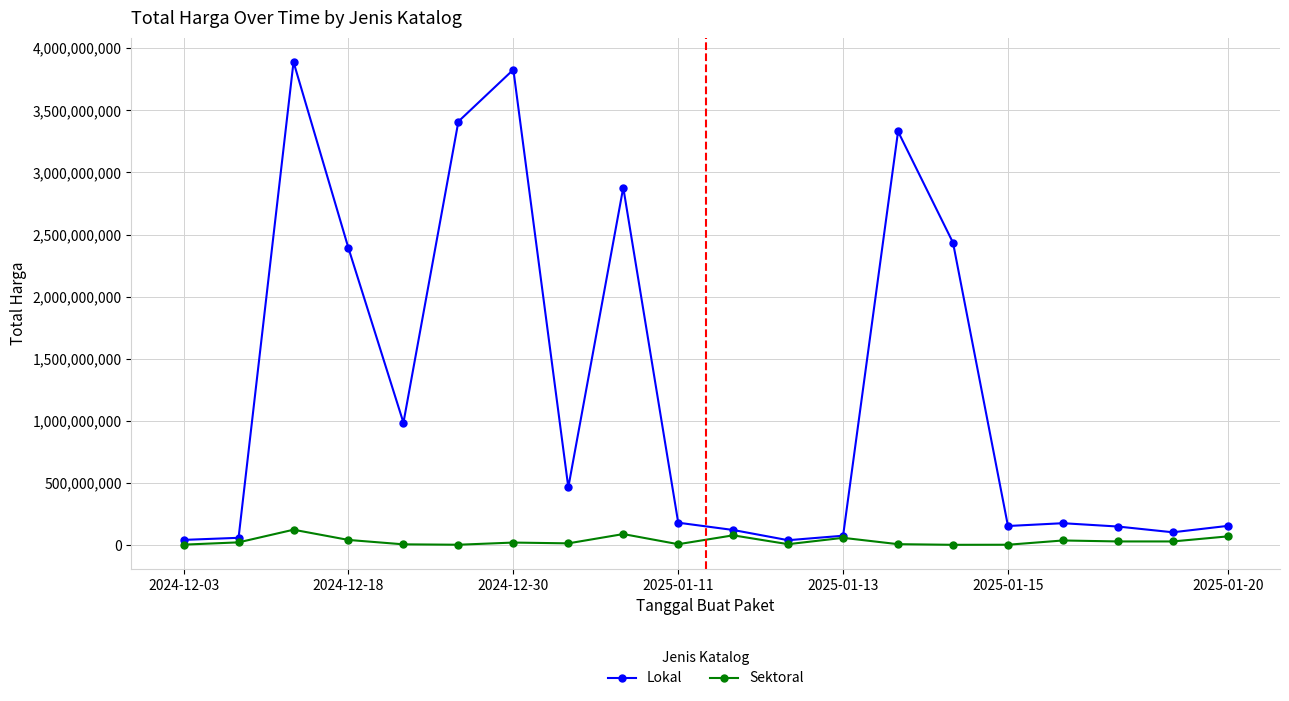

True or false: Lokal has more than 1 interior local peaks.

True